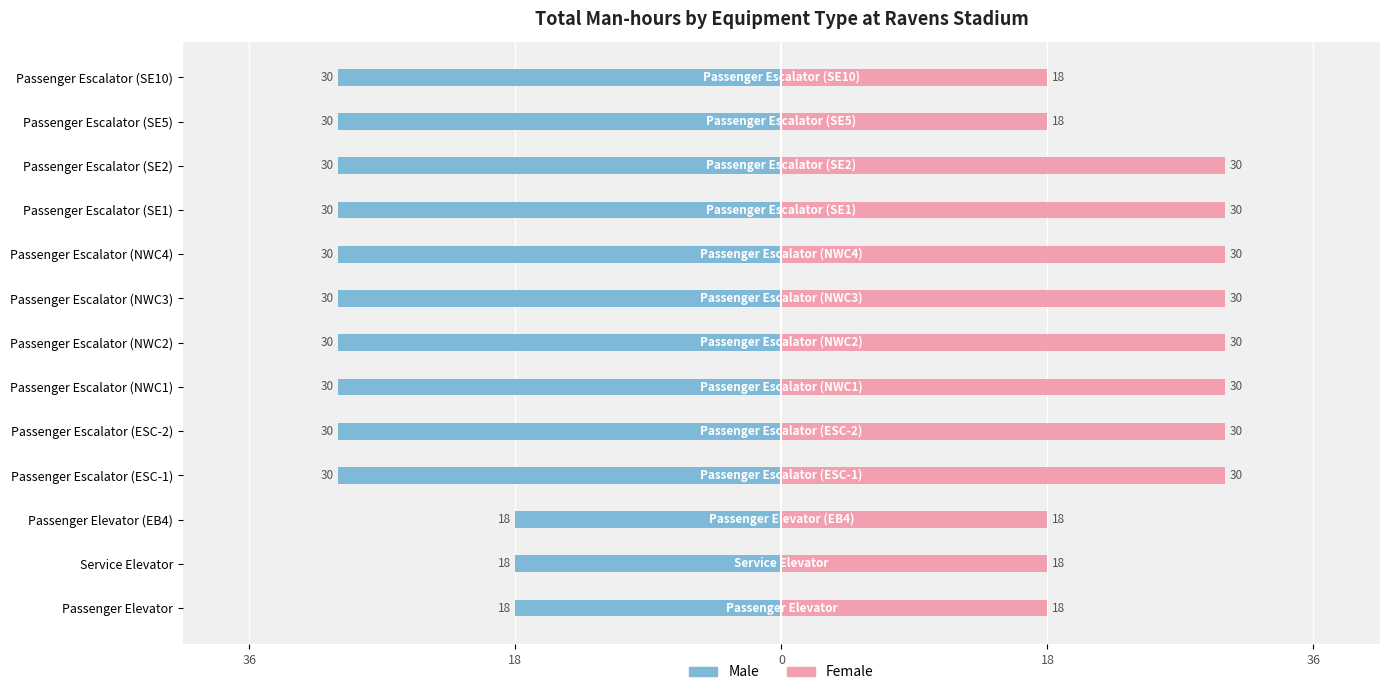

Which series has the widest spread of values?

Male